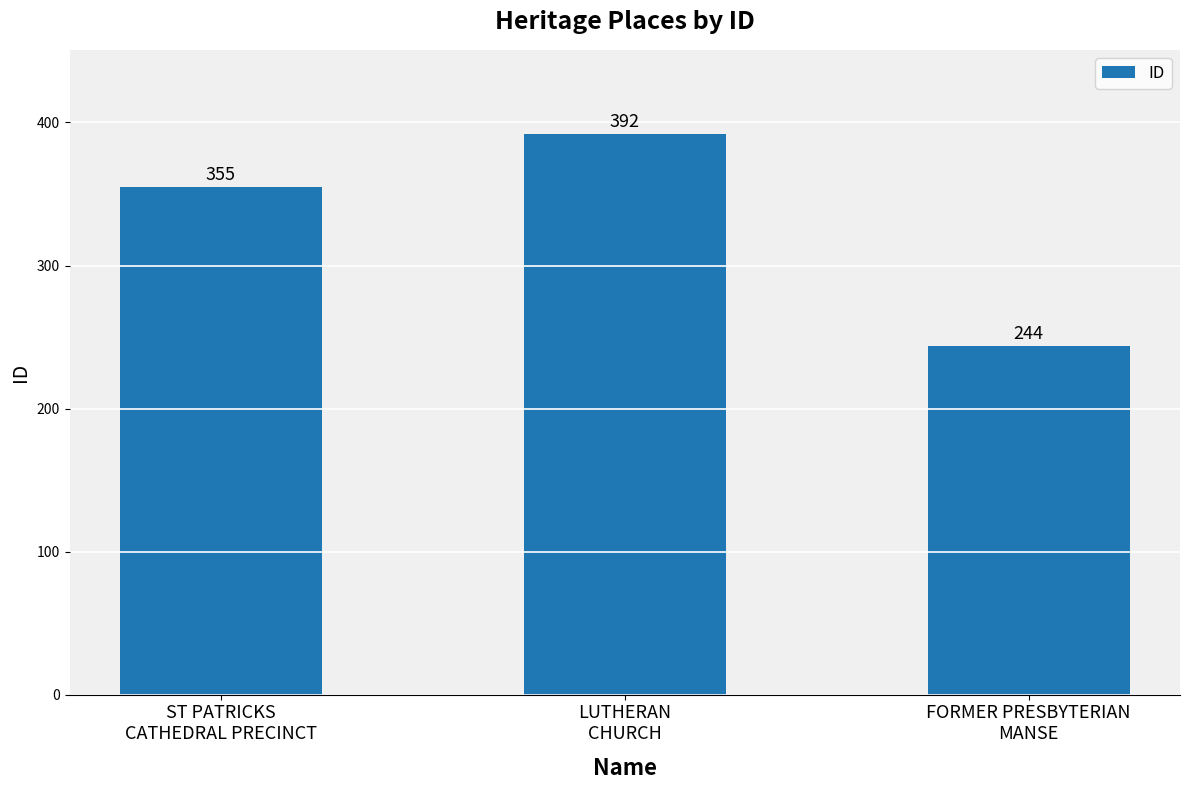

What is the difference between the second highest and minimum values?

111